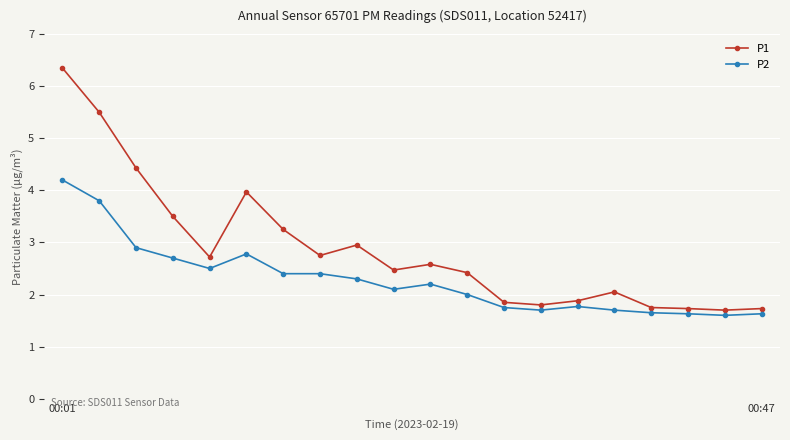

What is the value of the P1 point at the 3rd from the left?

4.4